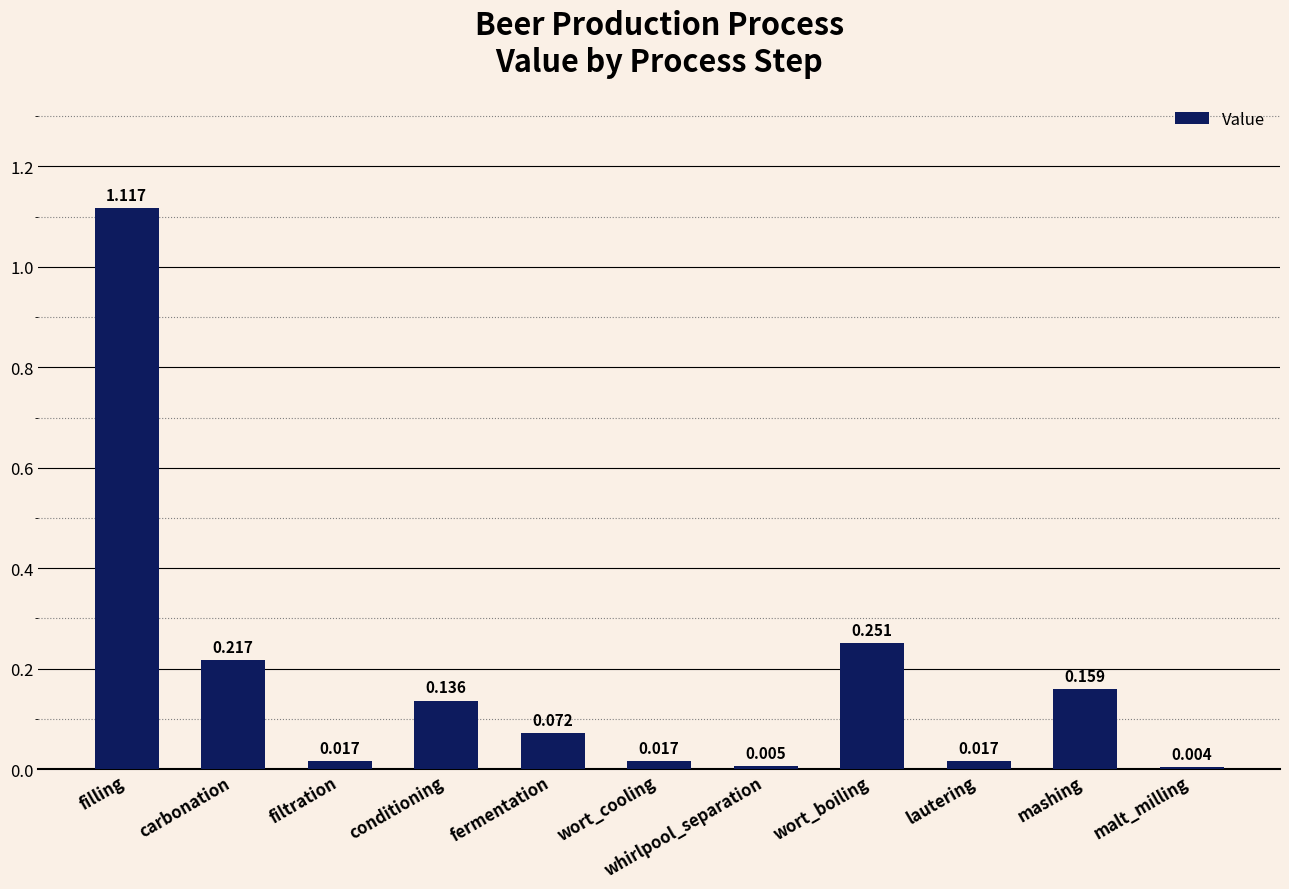

Which has a higher value, wort_cooling or filling?

filling